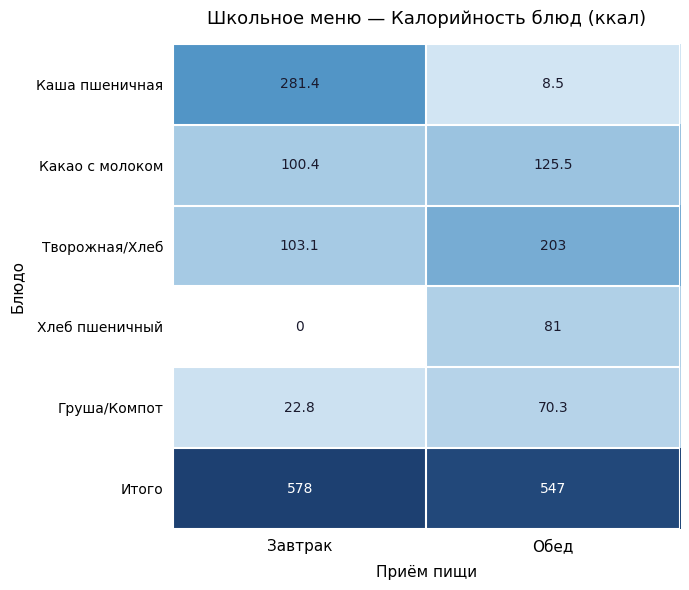

Rank the categories by Какао с молоком value from highest to lowest.

Обед, Завтрак